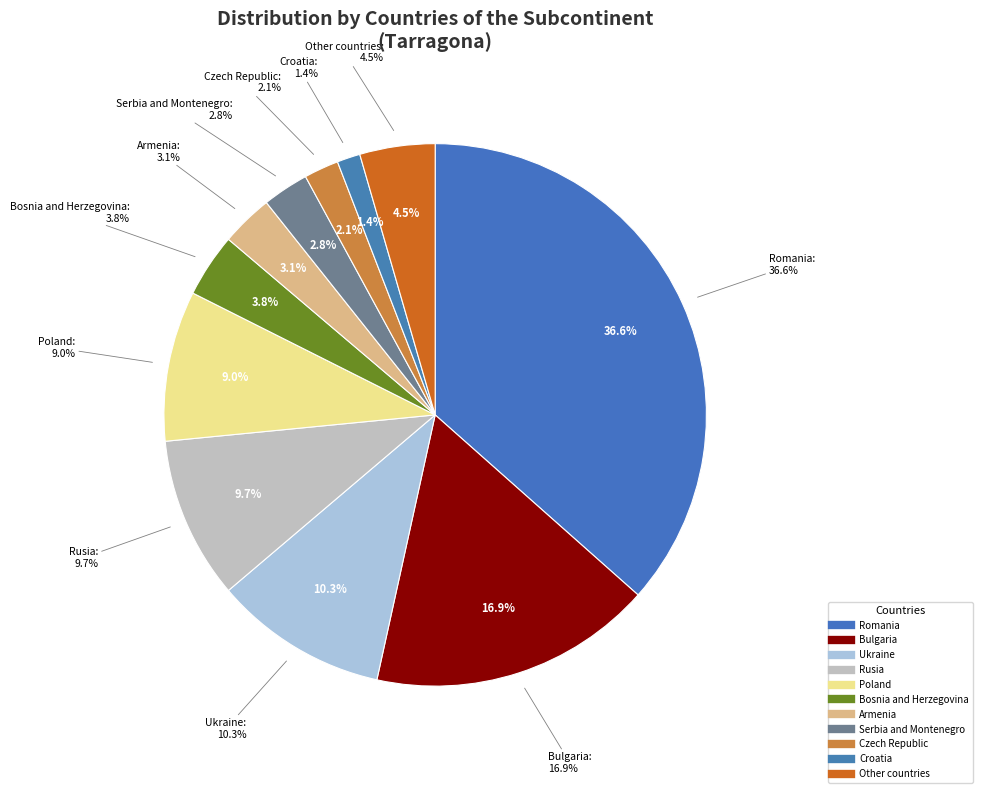

Count the number of slices in the pie.

11